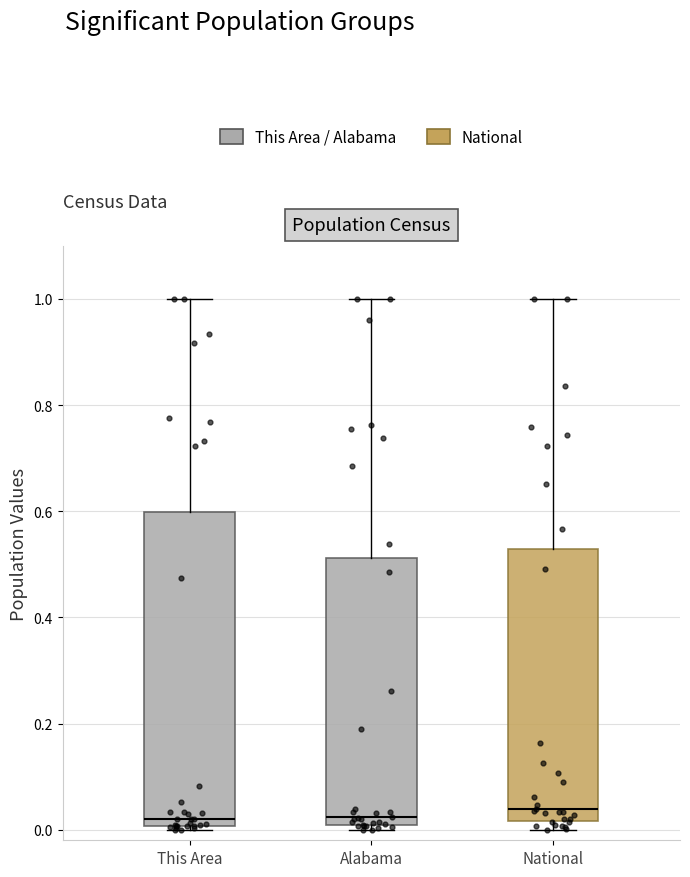

Reading left to right, read every box against the y-axis: the position of its median line, the range the box covers, and the ends of its whiskers. The values are not printed on the chart, so give them approximately, as read against the axis.

This Area: median 0.02, box 0.00 to 0.60, whiskers 0.00 (just below the box's lower edge) to 1.00
Alabama: median 0.02, box 0.00 to 0.52, whiskers 0.00 (just below the box's lower edge) to 1.00
National: median 0.04, box 0.02 to 0.52, whiskers 0.00 to 1.00